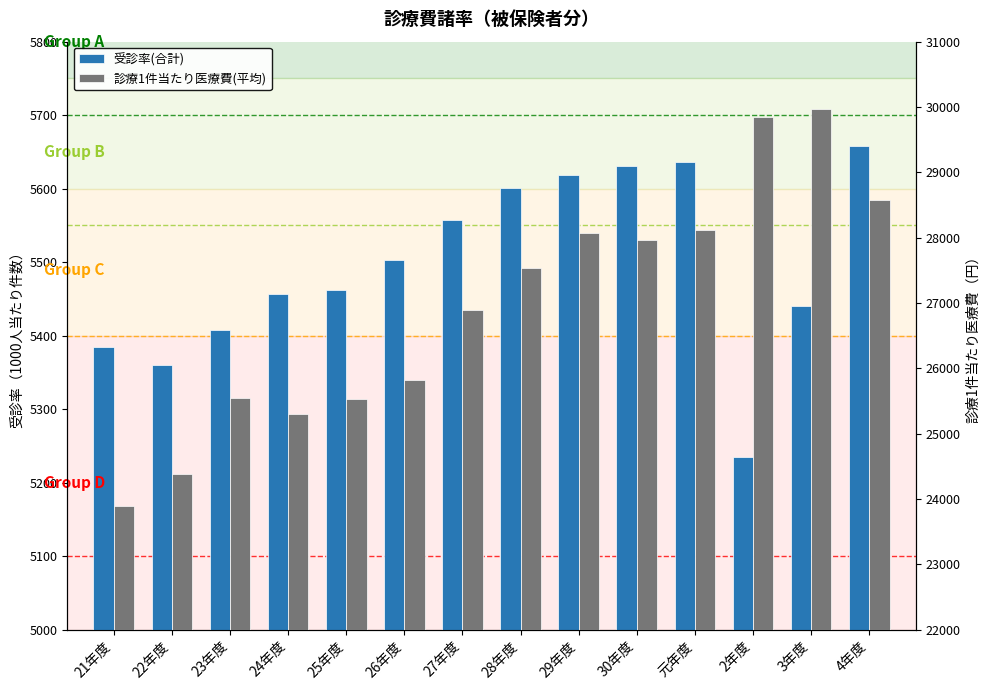

True or false: 受診率(合計) has a value of 9111.9 at 24年度.

False